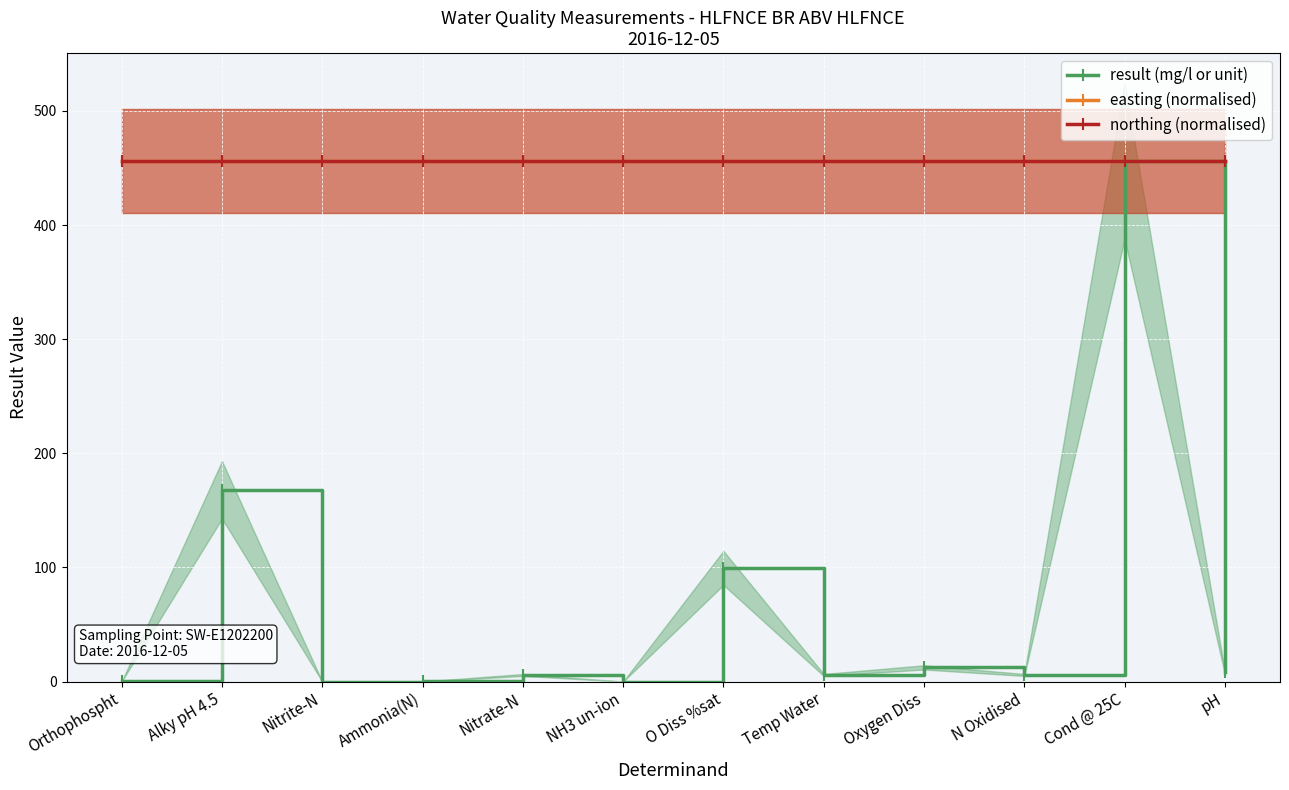

Reading right to left, what are all the values shown in this chart?

result (mg/l or unit): pH=8.0	Cond @ 25C=456.0	N Oxidised=5.8	Oxygen Diss=12.4	Temp Water=5.8	O Diss %sat=99.6	NH3 un-ion=0.0	Nitrate-N=5.8	Ammonia(N)=0.1	Nitrite-N=0.0	Alky pH 4.5=168.0	Orthophospht=0.1
easting (normalised): pH=456.0	Cond @ 25C=456.0	N Oxidised=456.0	Oxygen Diss=456.0	Temp Water=456.0	O Diss %sat=456.0	NH3 un-ion=456.0	Nitrate-N=456.0	Ammonia(N)=456.0	Nitrite-N=456.0	Alky pH 4.5=456.0	Orthophospht=456.0
northing (normalised): pH=456.0	Cond @ 25C=456.0	N Oxidised=456.0	Oxygen Diss=456.0	Temp Water=456.0	O Diss %sat=456.0	NH3 un-ion=456.0	Nitrate-N=456.0	Ammonia(N)=456.0	Nitrite-N=456.0	Alky pH 4.5=456.0	Orthophospht=456.0